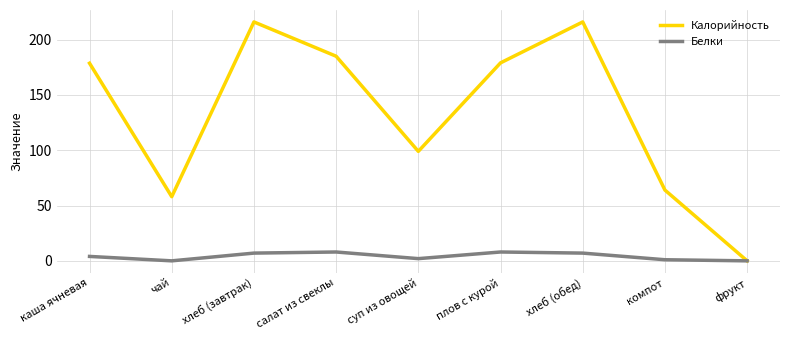

True or false: Белки has a value of 4.0 at каша ячневая.

True